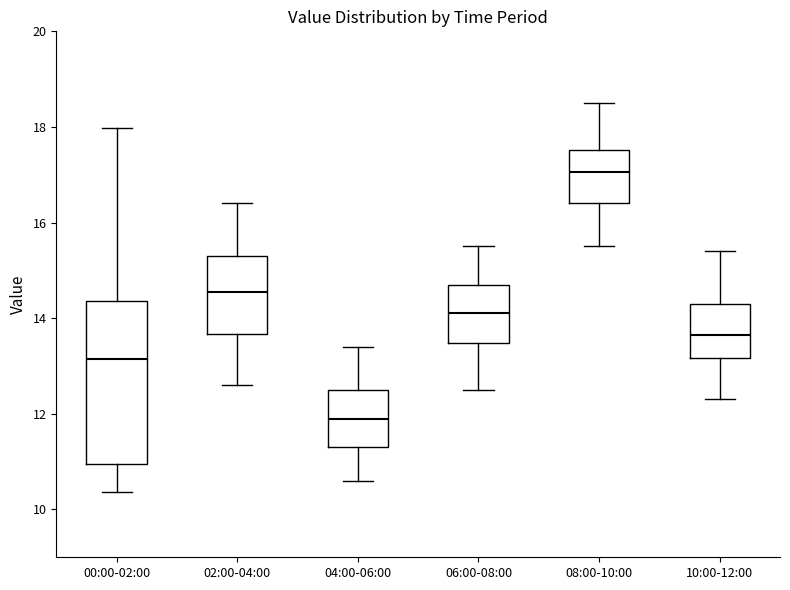

Where does the median line of the box for 06:00-08:00 sit on the y-axis? The values are not printed on the chart, so give them approximately, as read against the axis.

14.2